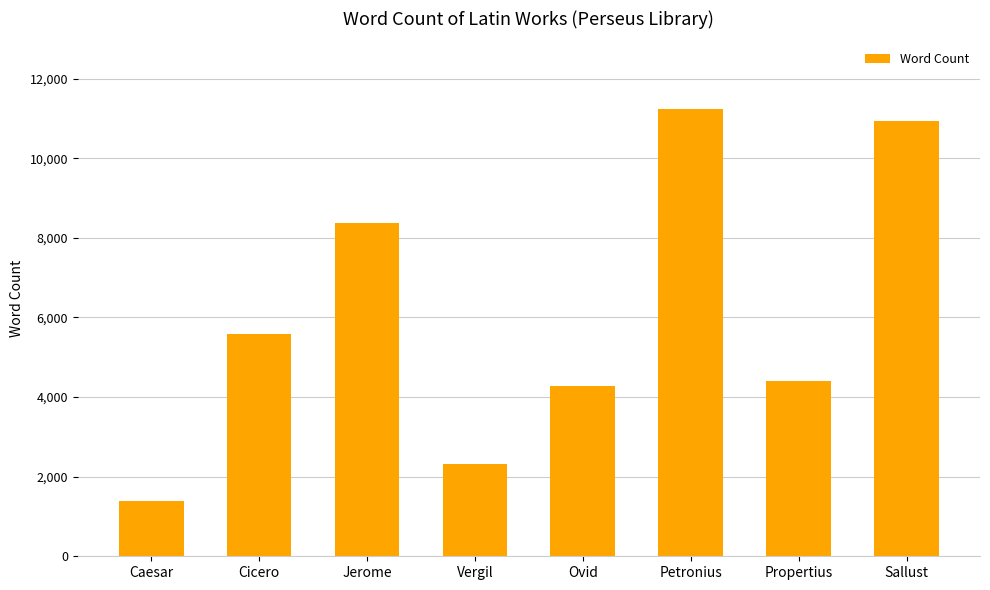

What is the greatest value displayed?

11247